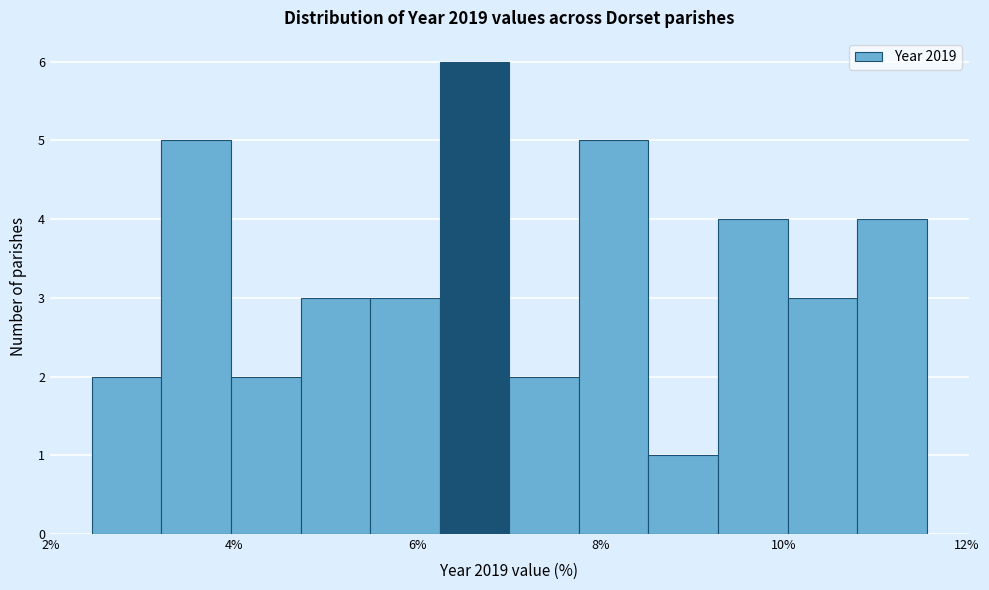

Read against the x-axis, roughly where is the centre of the tallest bar?

6.6